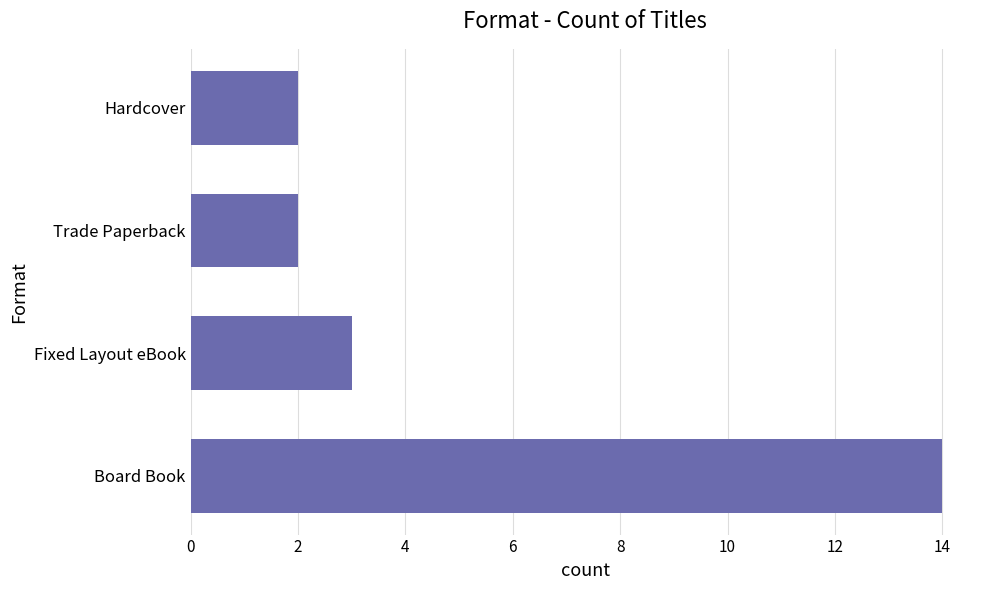

What is the sum of all values?

21